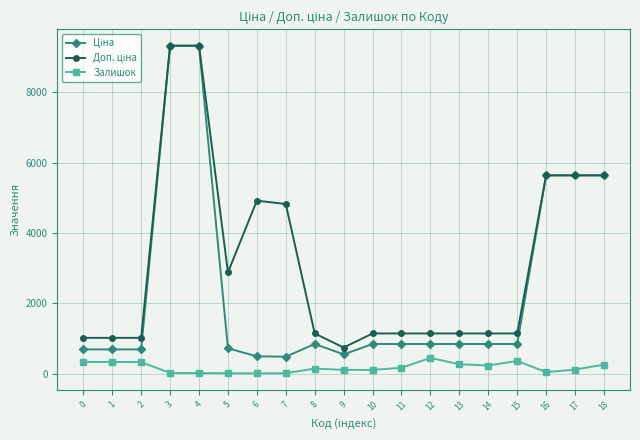

What is the value of the Залишок point at the 2nd from the left?

333.0